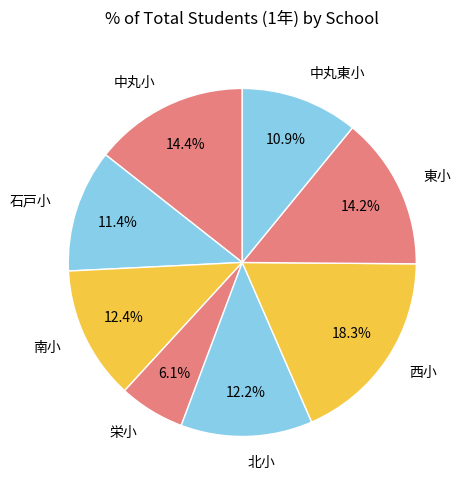

How many slices are in this pie chart?

8